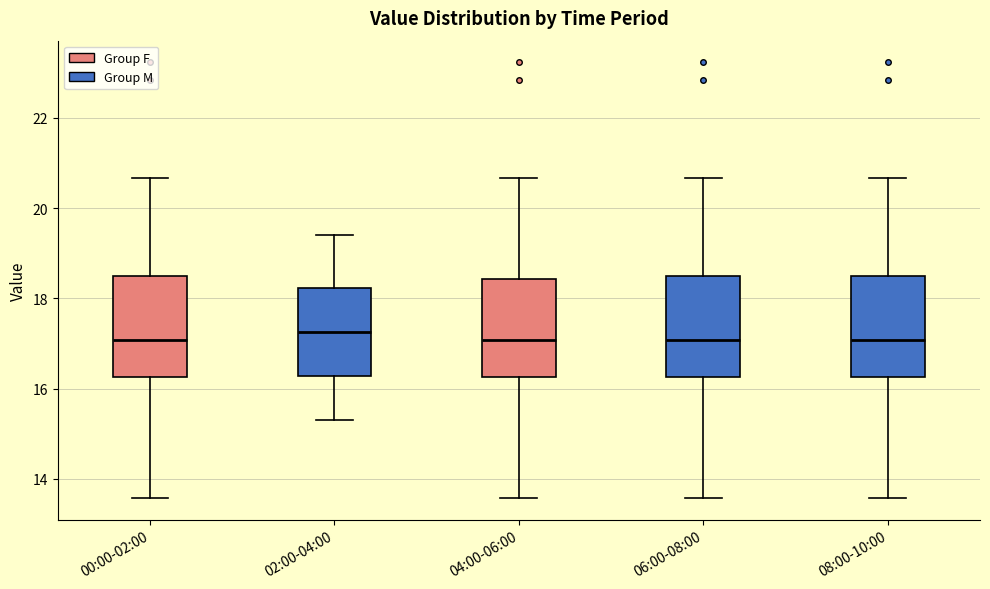

Where is the lower edge of the box for 02:00-04:00 on the y-axis? The values are not printed on the chart, so give them approximately, as read against the axis.

16.2